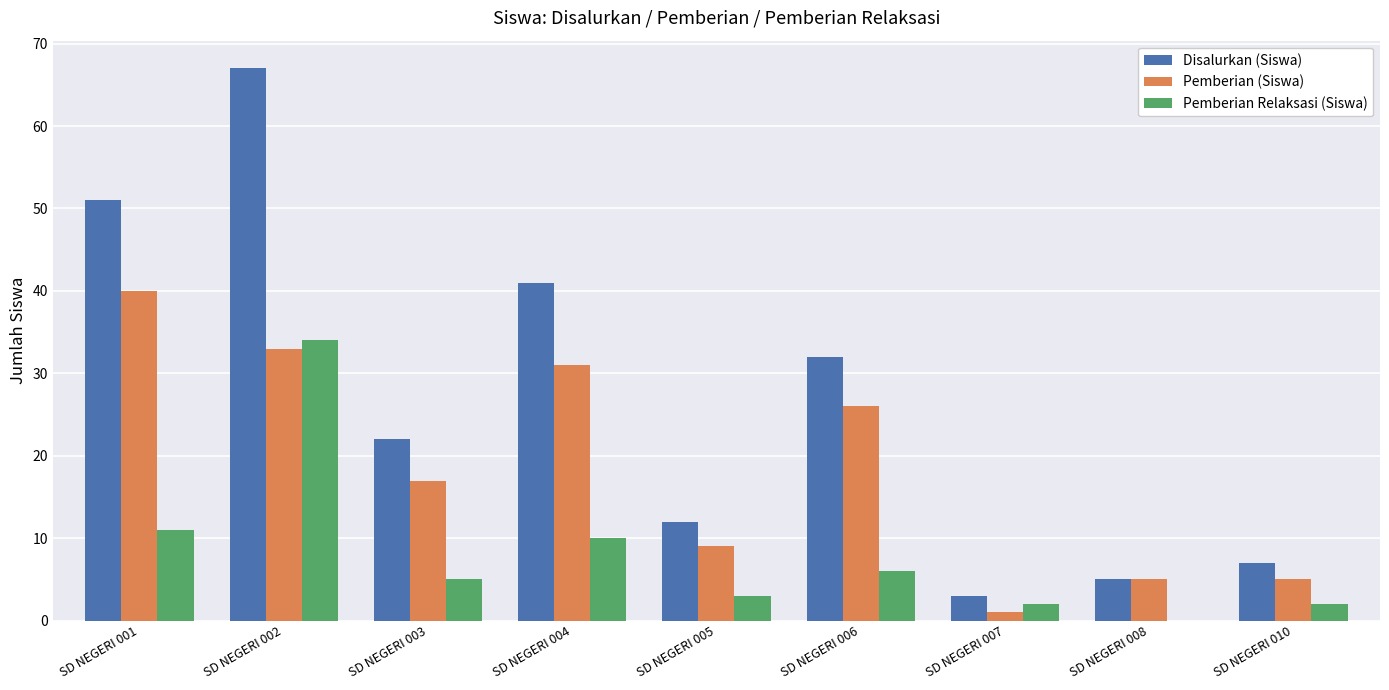

Reading left to right, extract all data points from this chart.

Disalurkan (Siswa): SD NEGERI 001=51	SD NEGERI 002=67	SD NEGERI 003=22	SD NEGERI 004=41	SD NEGERI 005=12	SD NEGERI 006=32	SD NEGERI 007=3	SD NEGERI 008=5	SD NEGERI 010=7
Pemberian (Siswa): SD NEGERI 001=40	SD NEGERI 002=33	SD NEGERI 003=17	SD NEGERI 004=31	SD NEGERI 005=9	SD NEGERI 006=26	SD NEGERI 007=1	SD NEGERI 008=5	SD NEGERI 010=5
Pemberian Relaksasi (Siswa): SD NEGERI 001=11	SD NEGERI 002=34	SD NEGERI 003=5	SD NEGERI 004=10	SD NEGERI 005=3	SD NEGERI 006=6	SD NEGERI 007=2	SD NEGERI 008=0	SD NEGERI 010=2